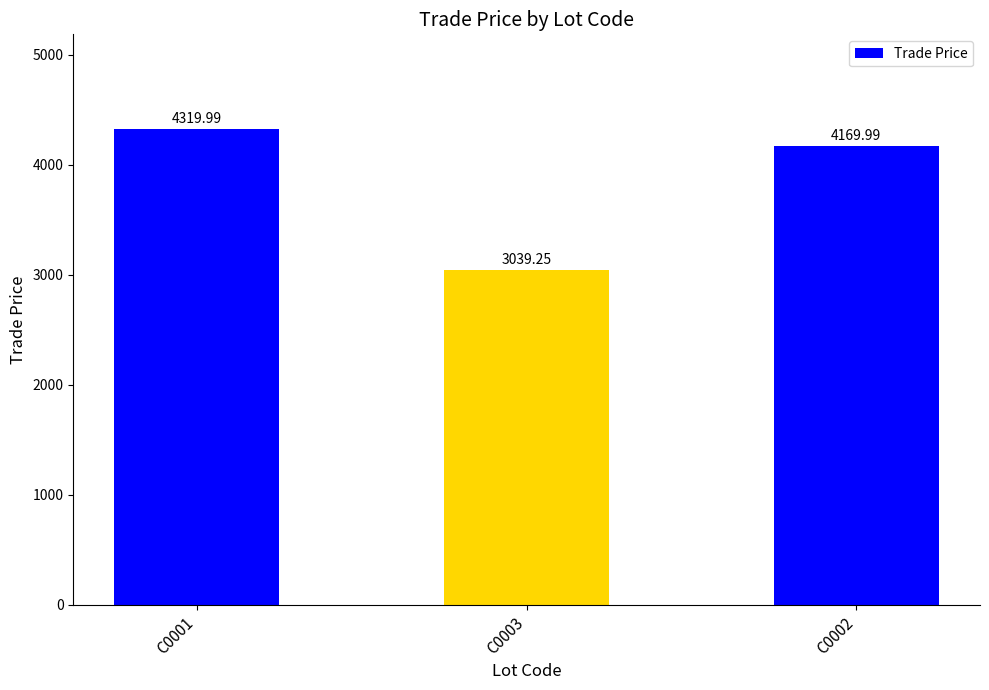

The chart shows a value of 4170.0 at C0002. True or false?

True